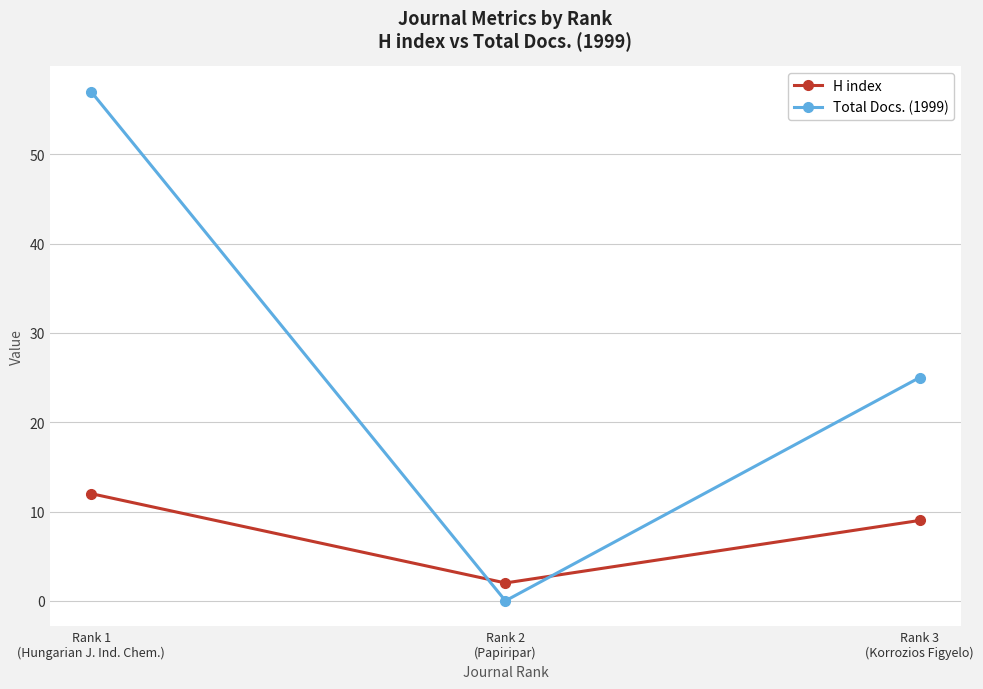

Reading left to right, what are all the values shown in this chart?

H index: 12	2	9
Total Docs. (1999): 57	0	25